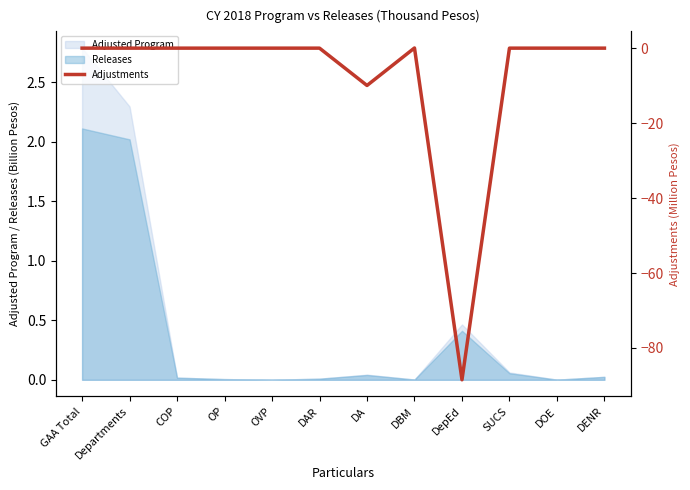

What position from the right is DBM?

5